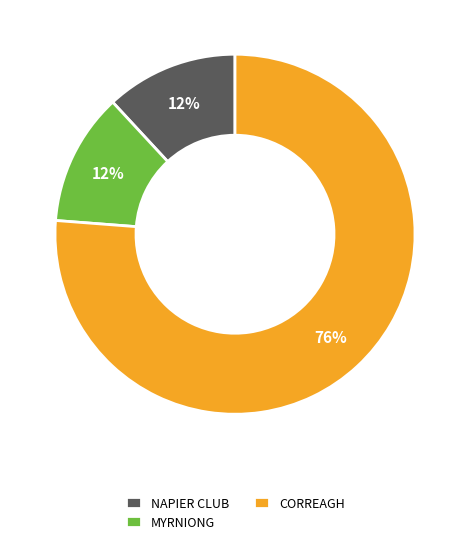

Is there any slice that represents more than half of the pie?

Yes